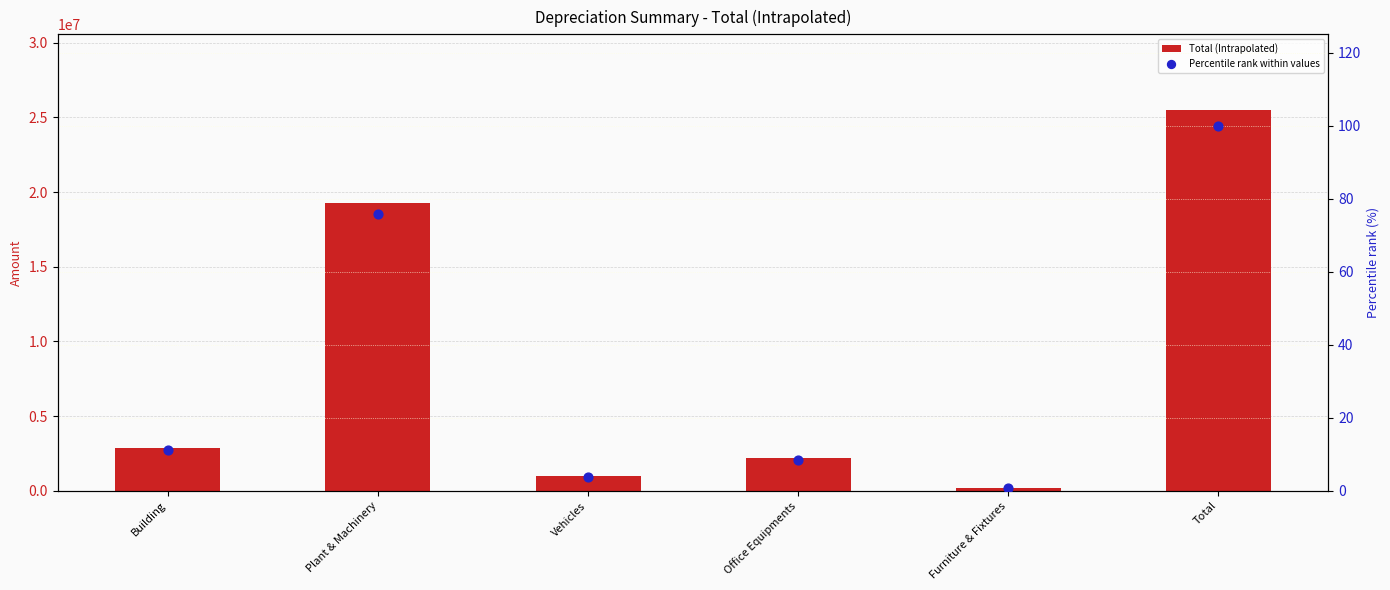

What are all the series names shown in the legend?

Total (Intrapolated), Percentile rank within values